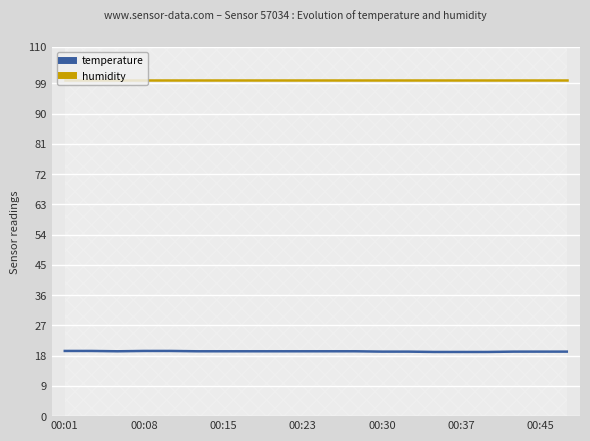

True or false: humidity and temperature cross at least once.

False